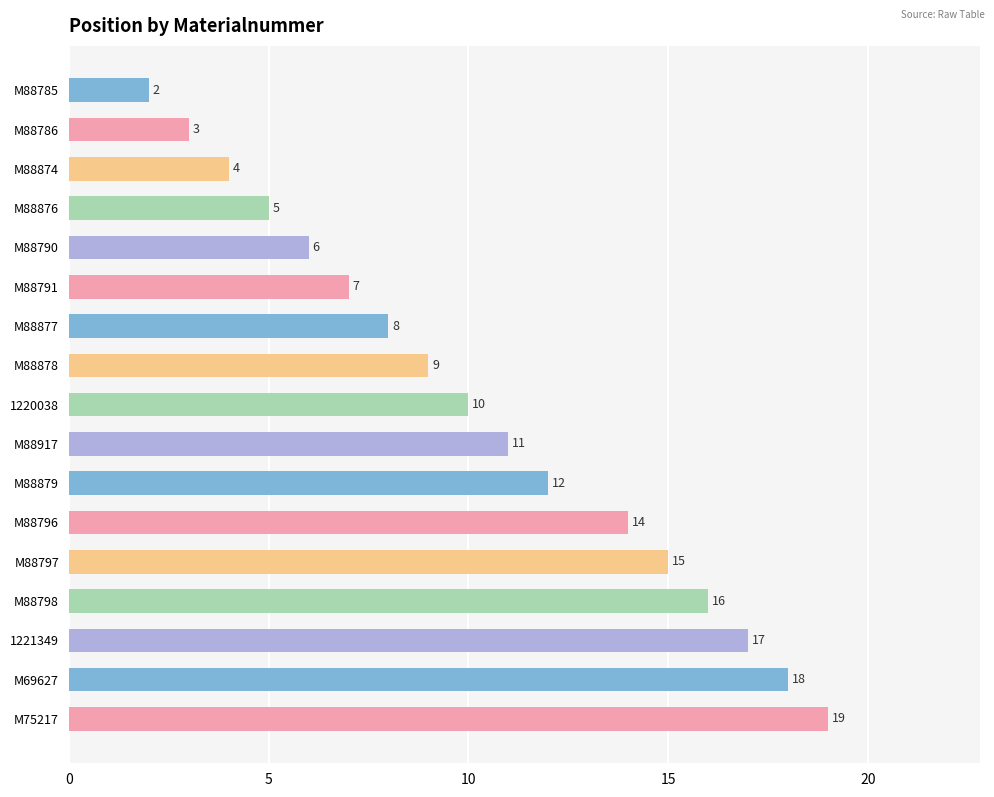

At which category does the chart reach its peak across all series?

M75217